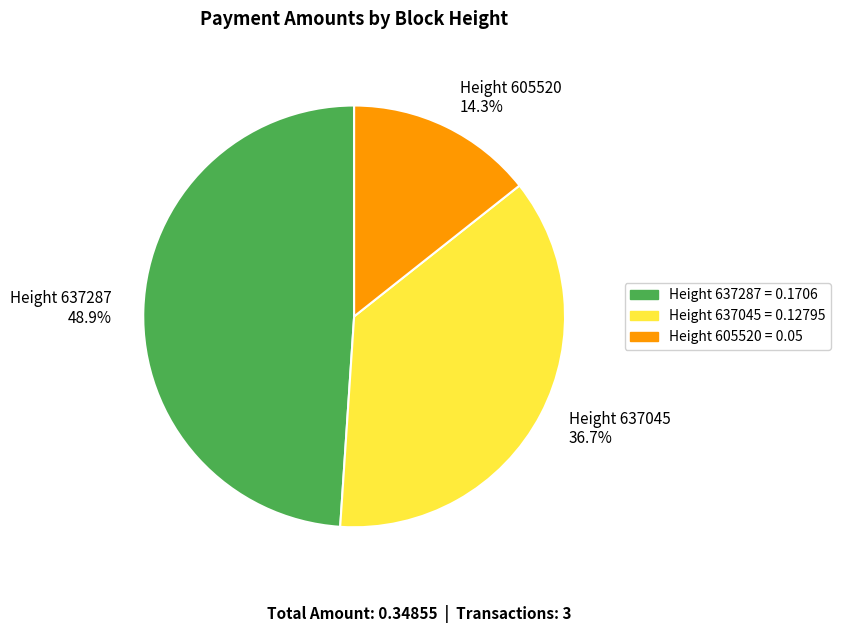

What is the largest slice in the pie chart?

Height 637287 48.9%